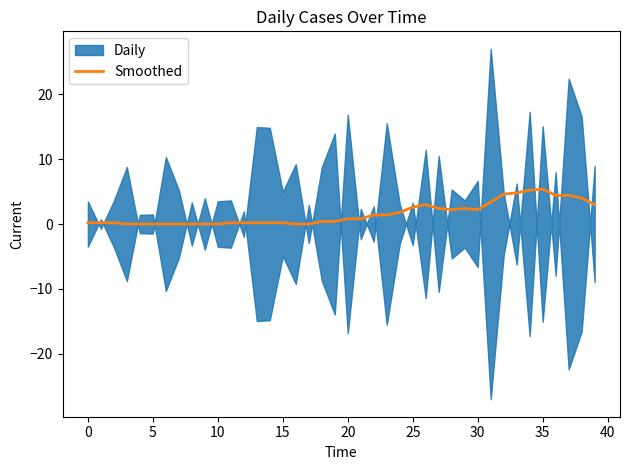

What is the highest value of the Smoothed series?

5.4